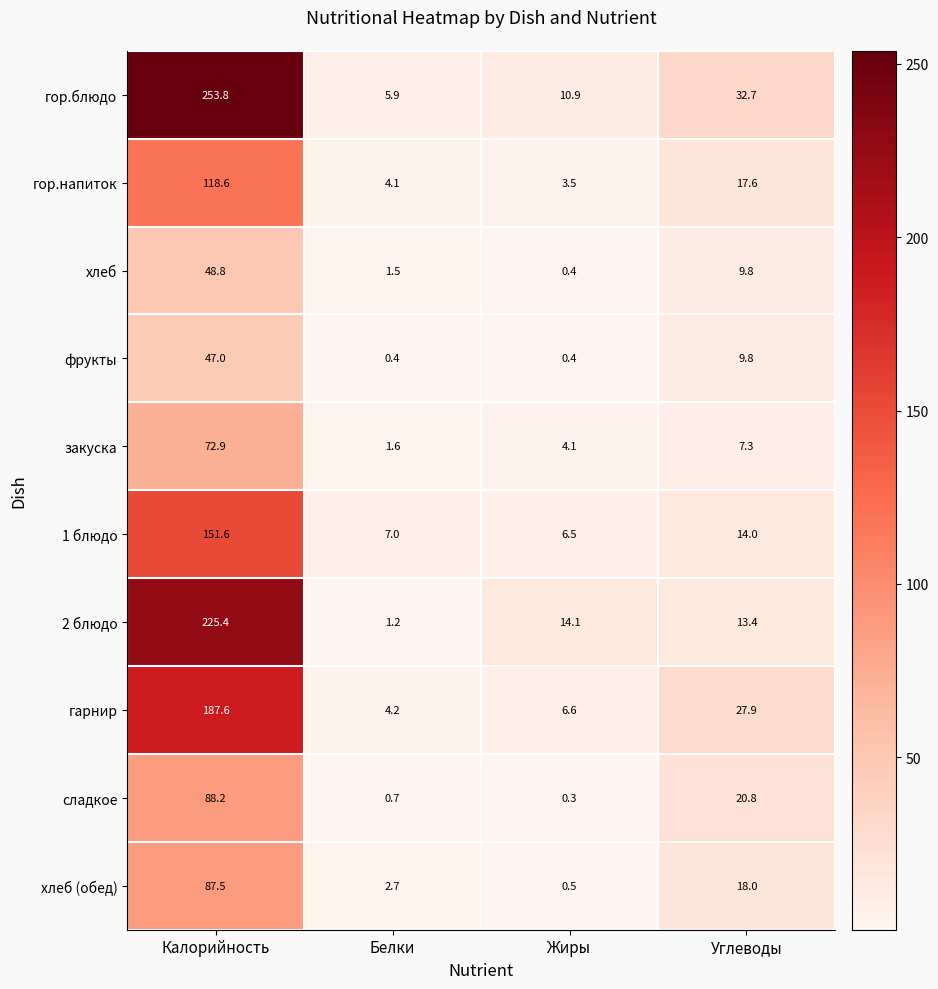

What is the difference between the maximum and minimum values in the хлеб series?

48.4